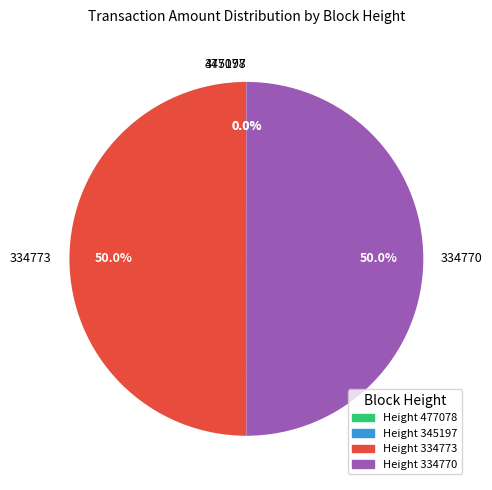

How much of the chart is everything except 334770?

50.0%